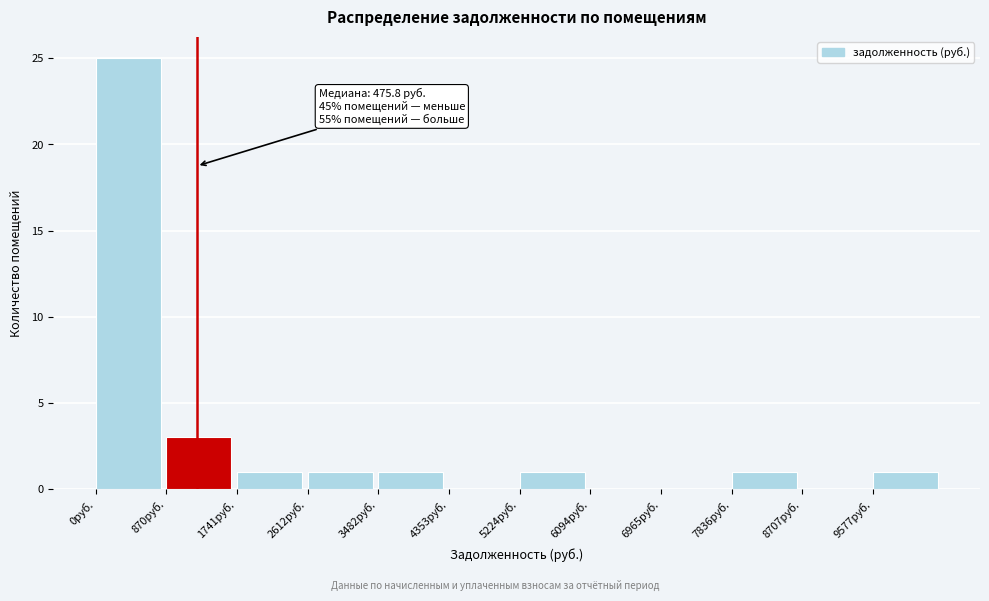

Which range on the x-axis has the tallest bar?

0 to 900